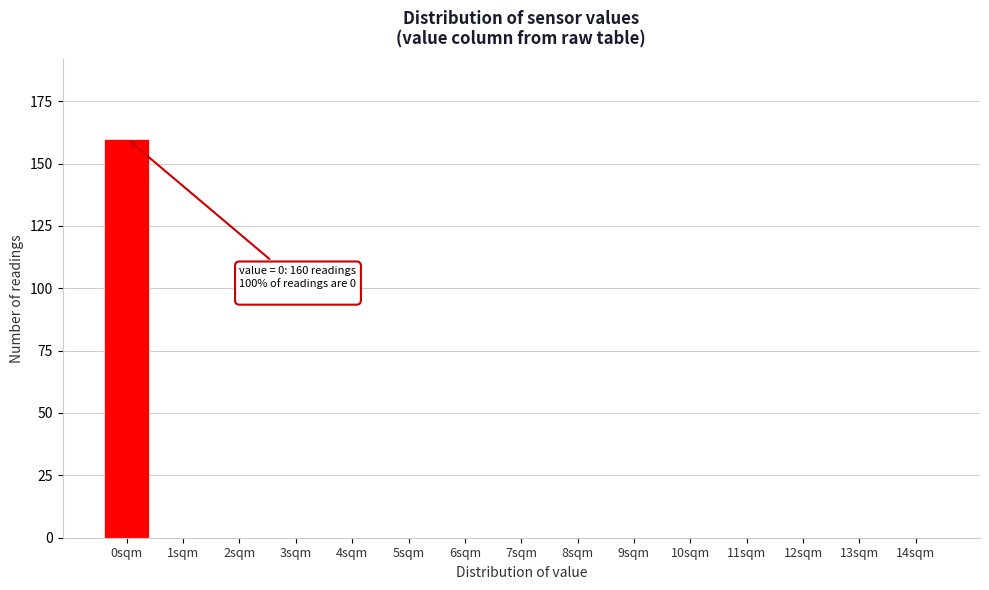

Reading right to left, what are all the values shown in this chart?

14sqm=0	13sqm=0	12sqm=0	11sqm=0	10sqm=0	9sqm=0	8sqm=0	7sqm=0	6sqm=0	5sqm=0	4sqm=0	3sqm=0	2sqm=0	1sqm=0	0sqm=160